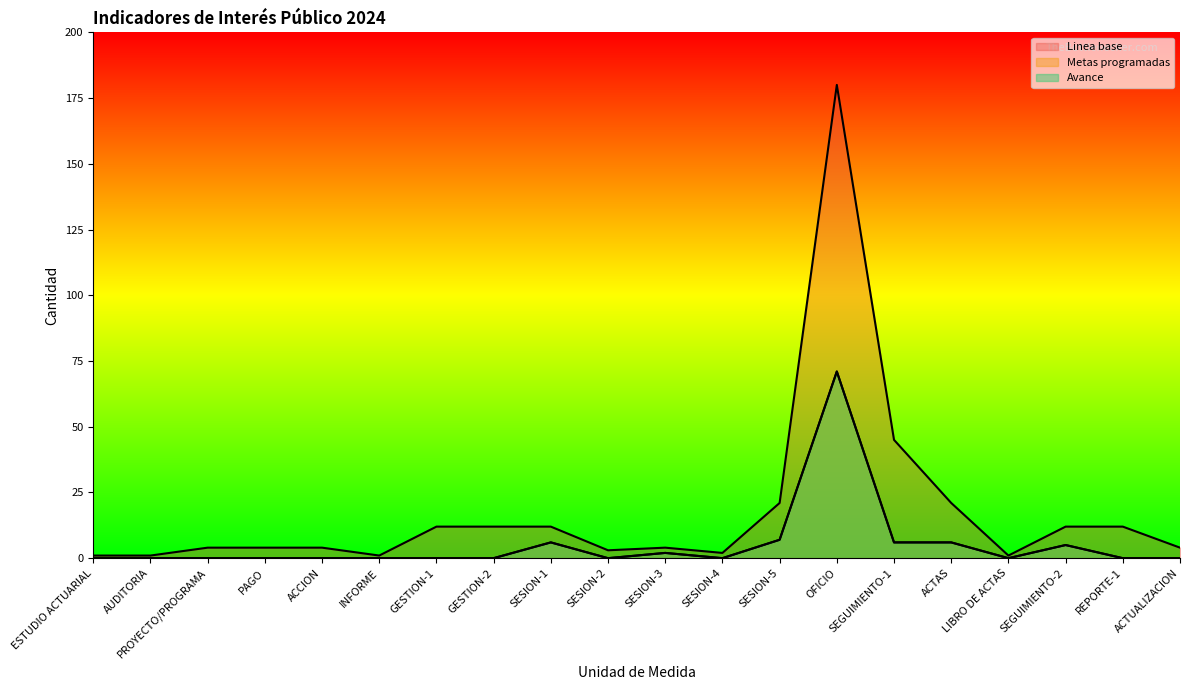

True or false: Metas programadas and Avance cross at least once.

False